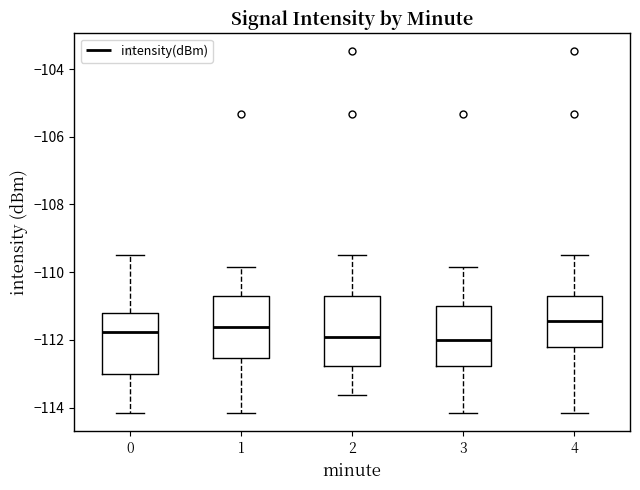

Where does the lower whisker of the box at x = 2 end on the y-axis? The values are not printed on the chart, so give them approximately, as read against the axis.

-113.6